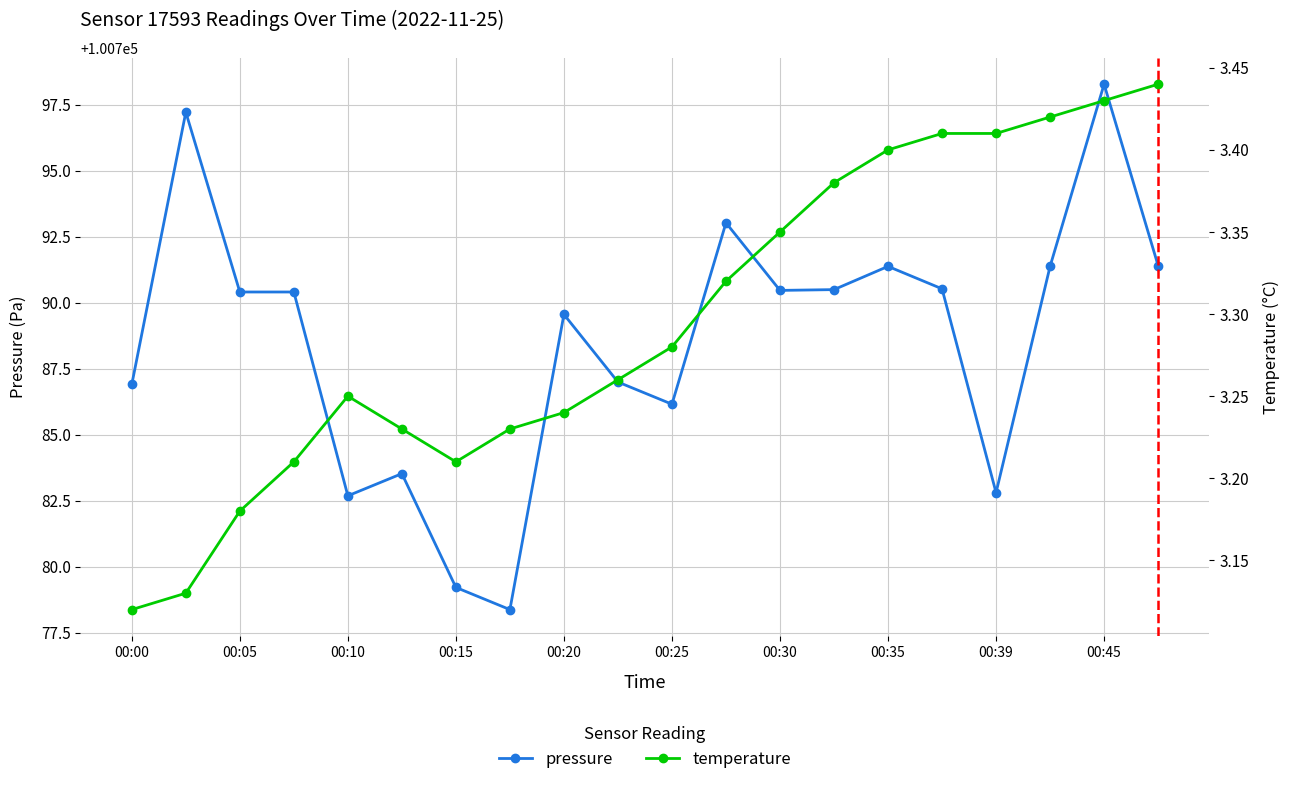

Which series has the largest range (max minus min)?

pressure